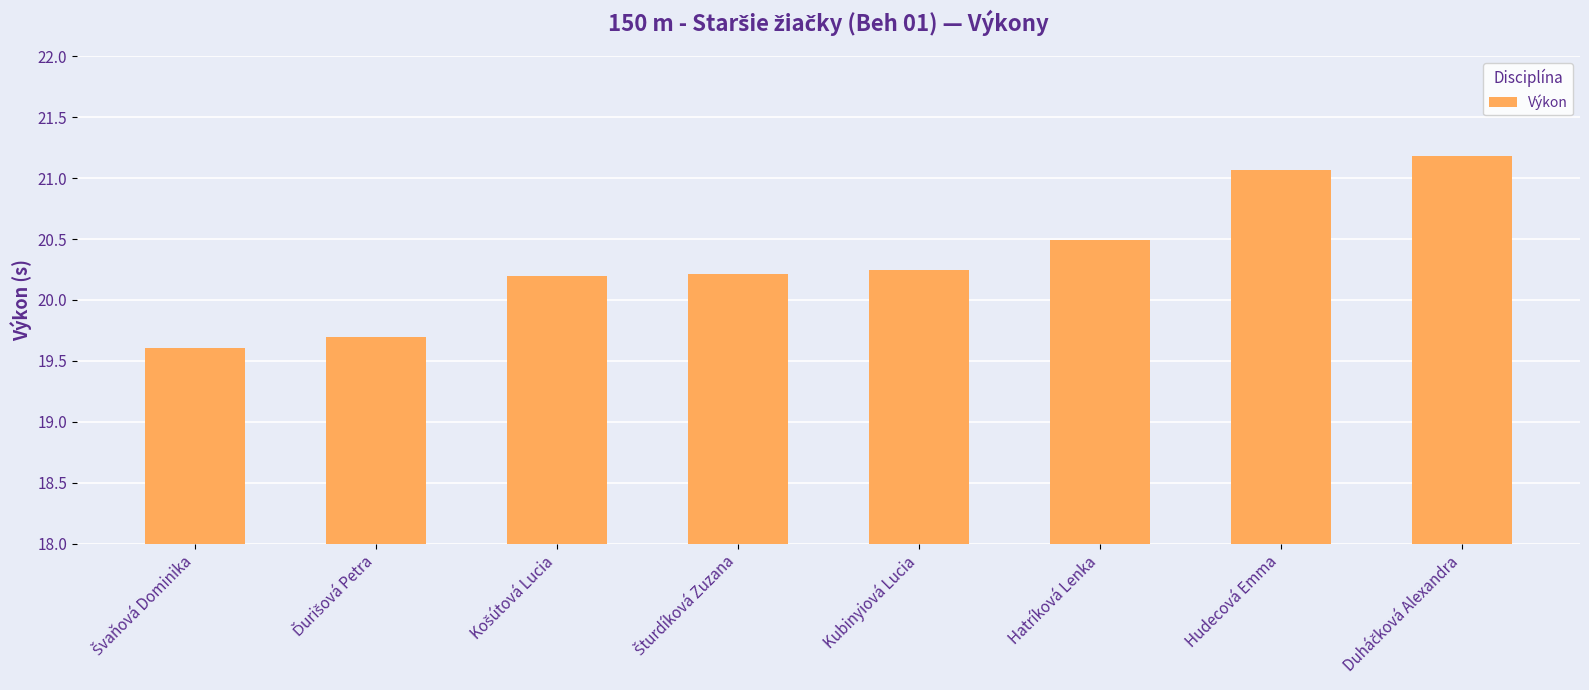

What is the change in value from Hatríková Lenka to Hudecová Emma?

+0.6